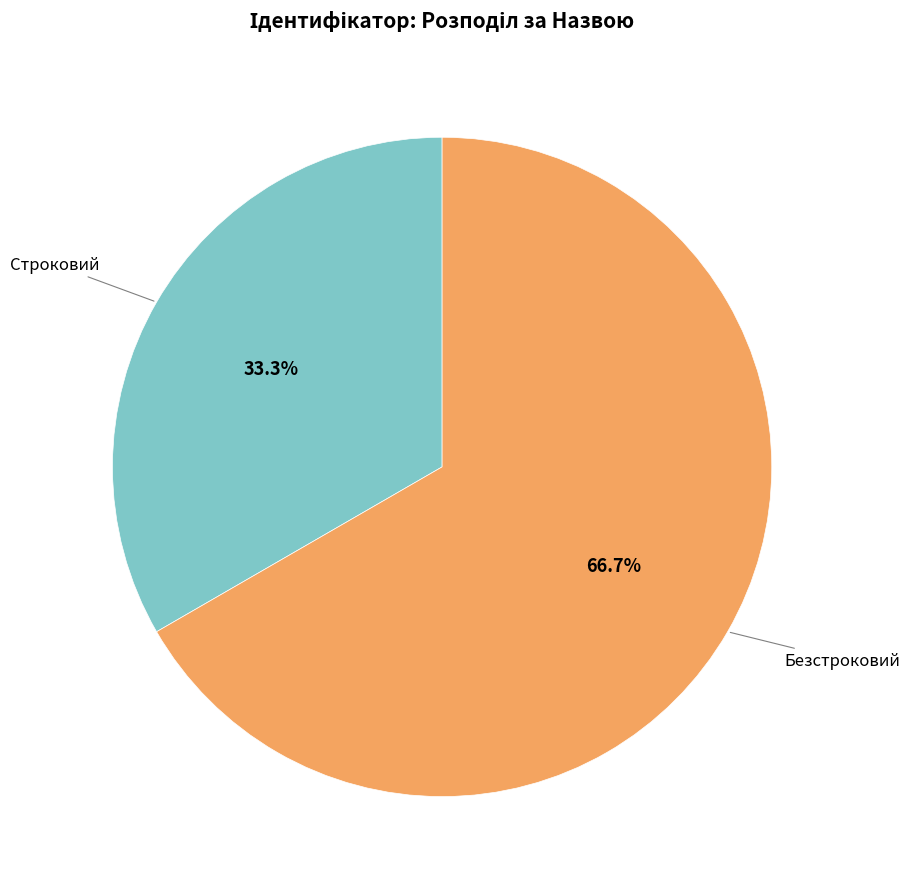

Does any single category account for the majority?

Yes